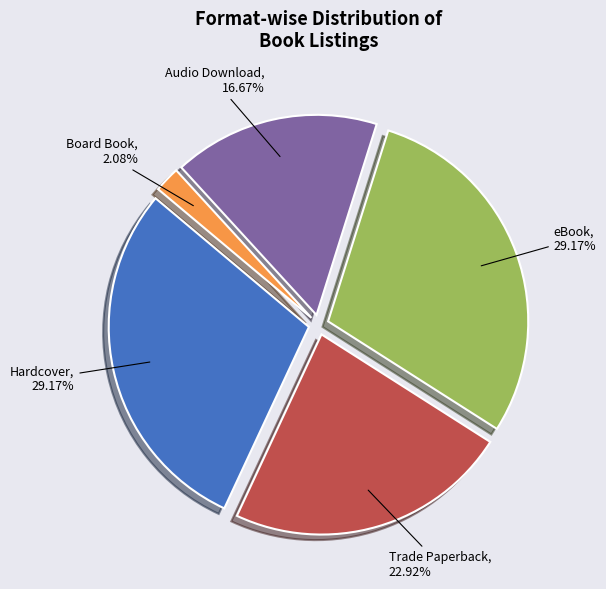

The Hardcover slice represents 29% of the pie. True or false?

True